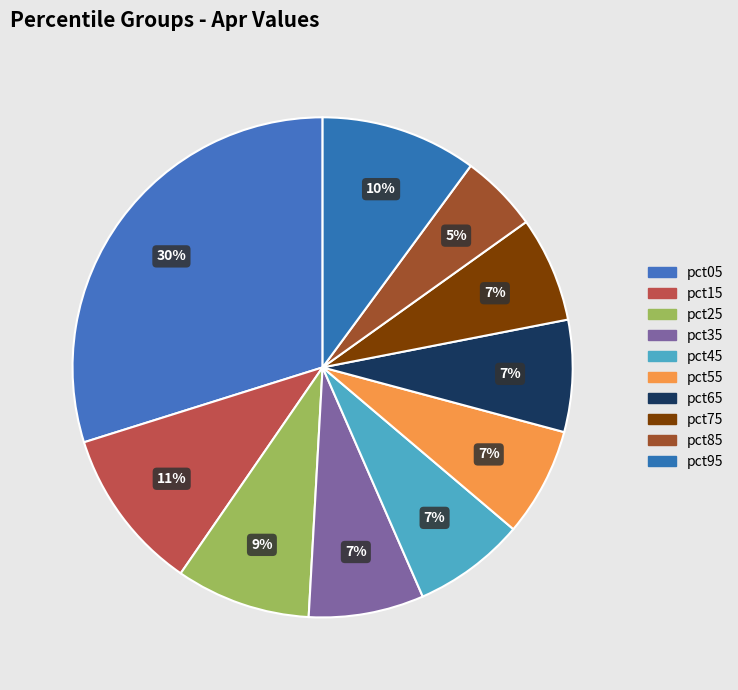

True or false: pct55 accounts for 7% of the total.

True